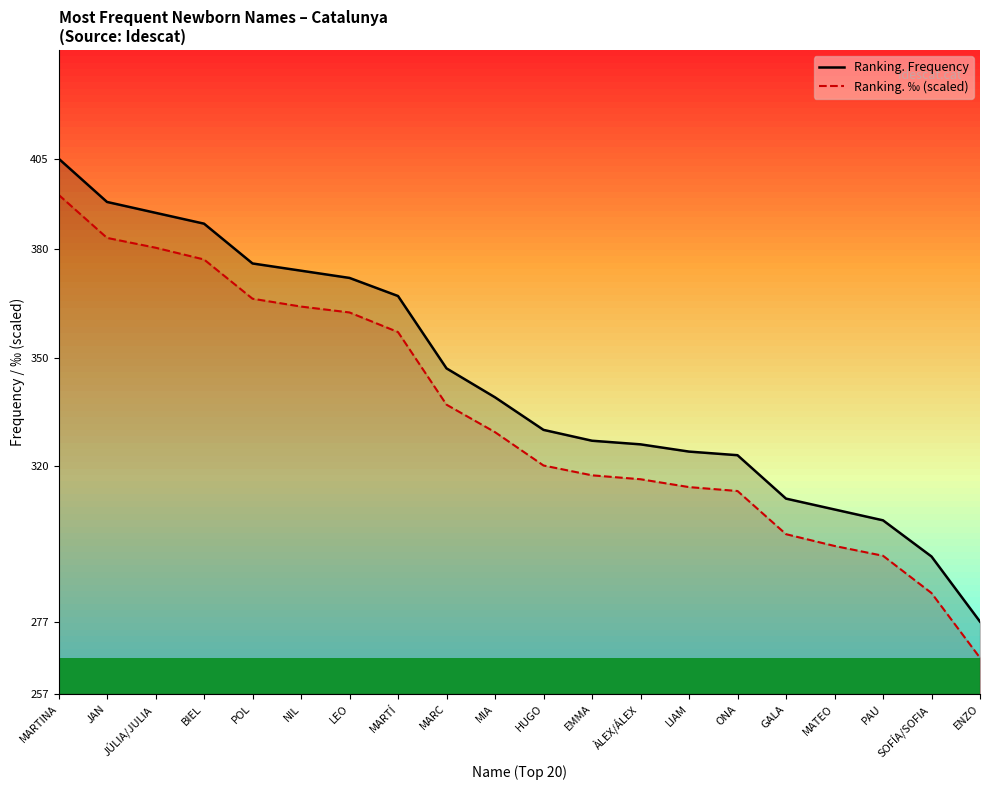

At which label is Ranking. ‰ (scaled) closest to 331?

MIA